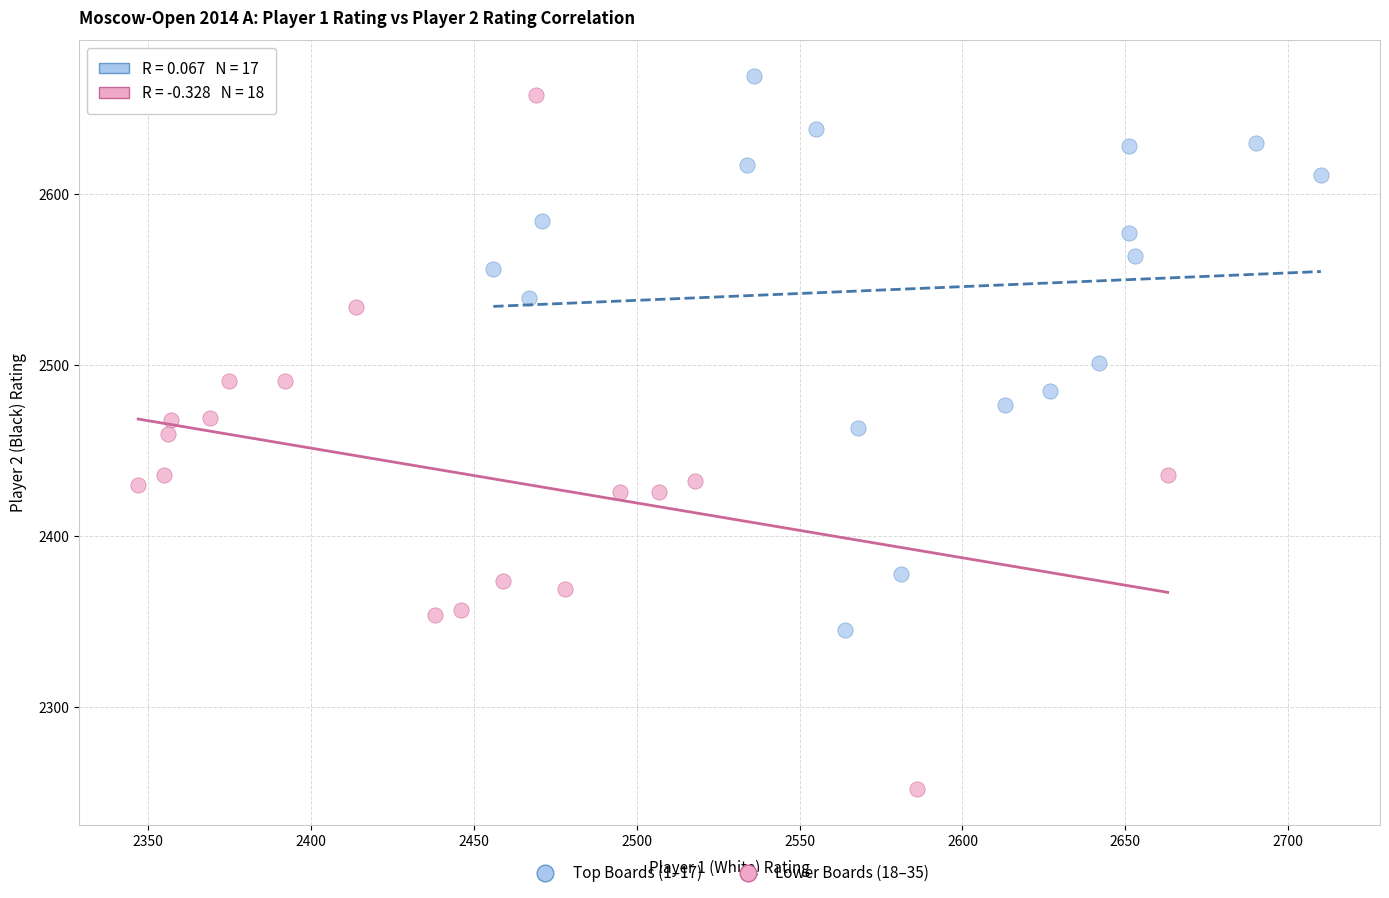

Which series has the largest Y range (max minus min)?

Lower Boards (18–35)